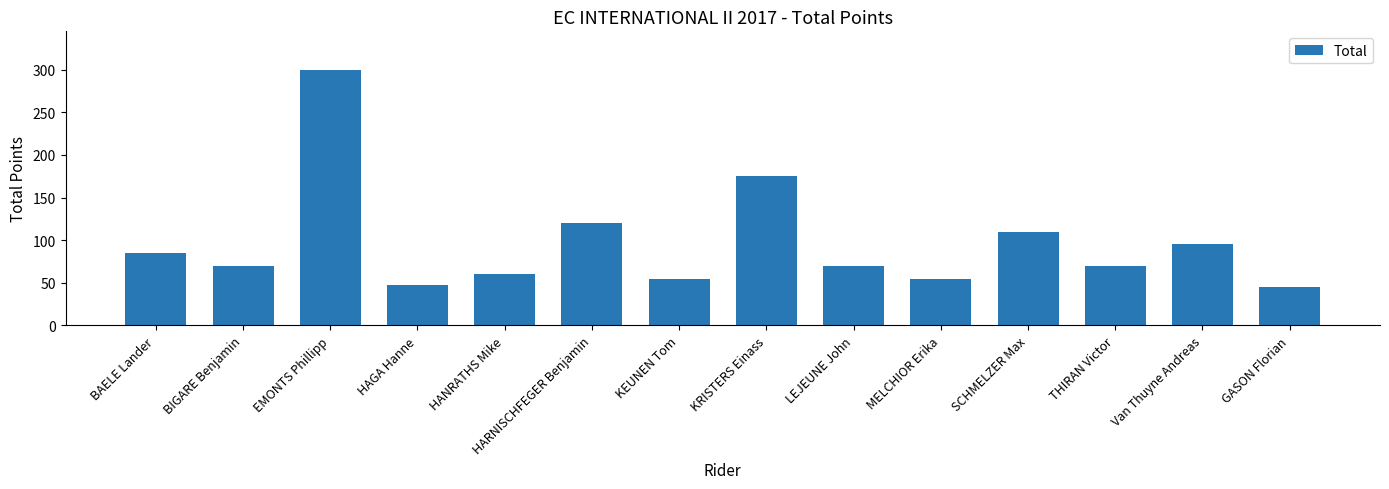

What value does the data have at HARNISCHFEGER Benjamin?

120